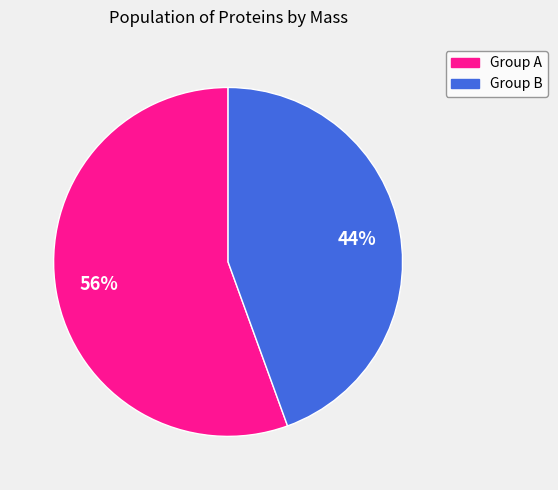

To the nearest percent, what is the average slice percentage?

50%